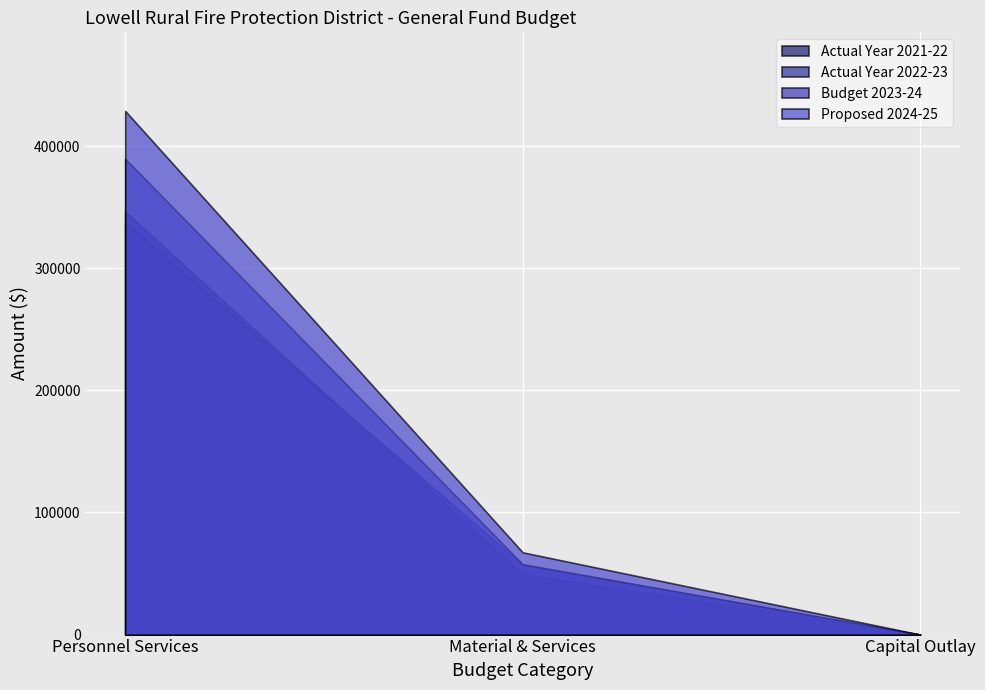

What position from the left is Capital Outlay?

3